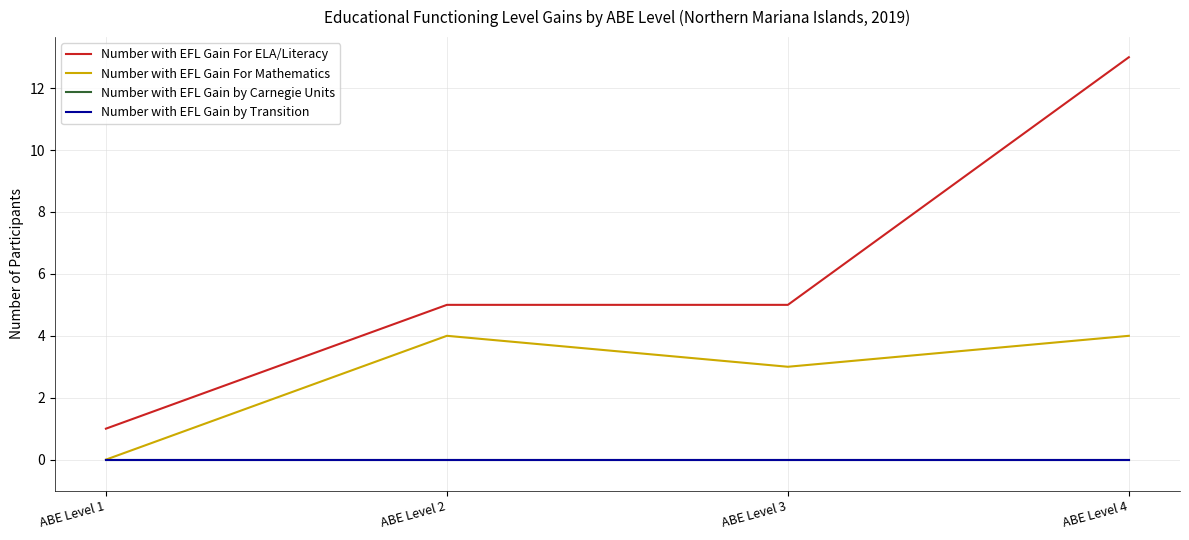

At which category is the sum across all series the highest?

ABE Level 4